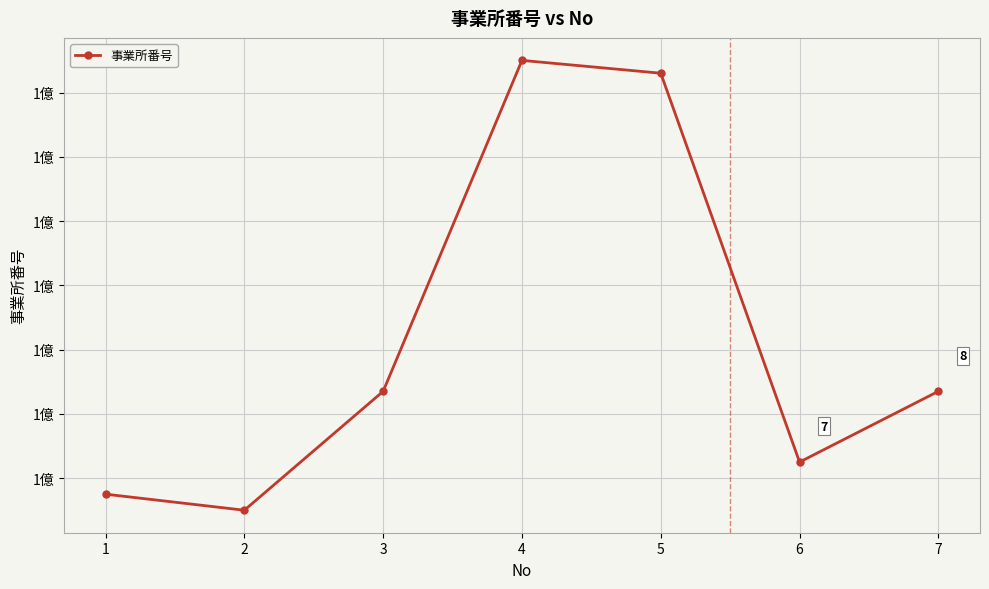

Is this an area chart (filled region under the line)?

No